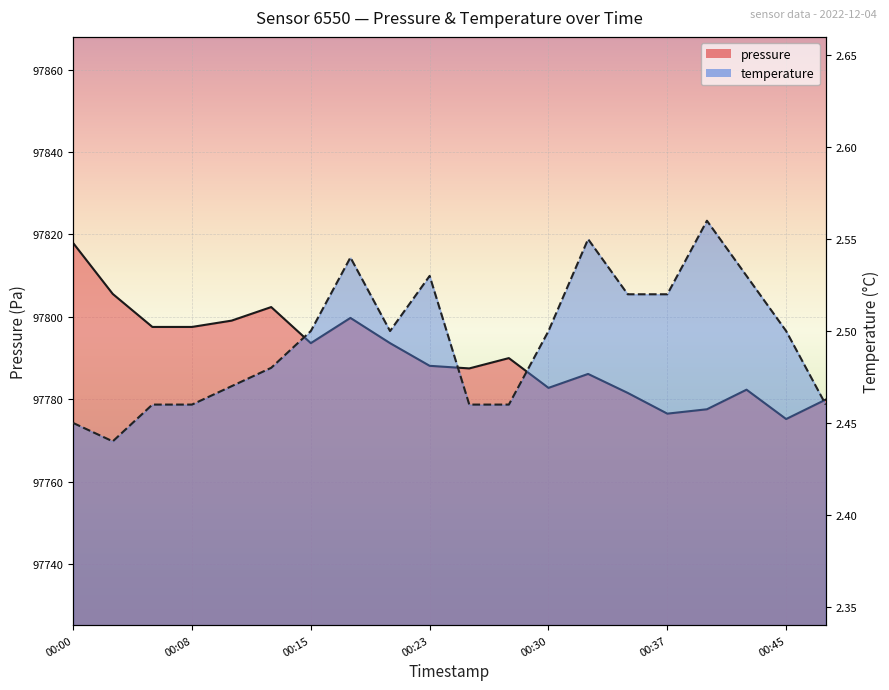

At which label does temperature reach its minimum?

00:03